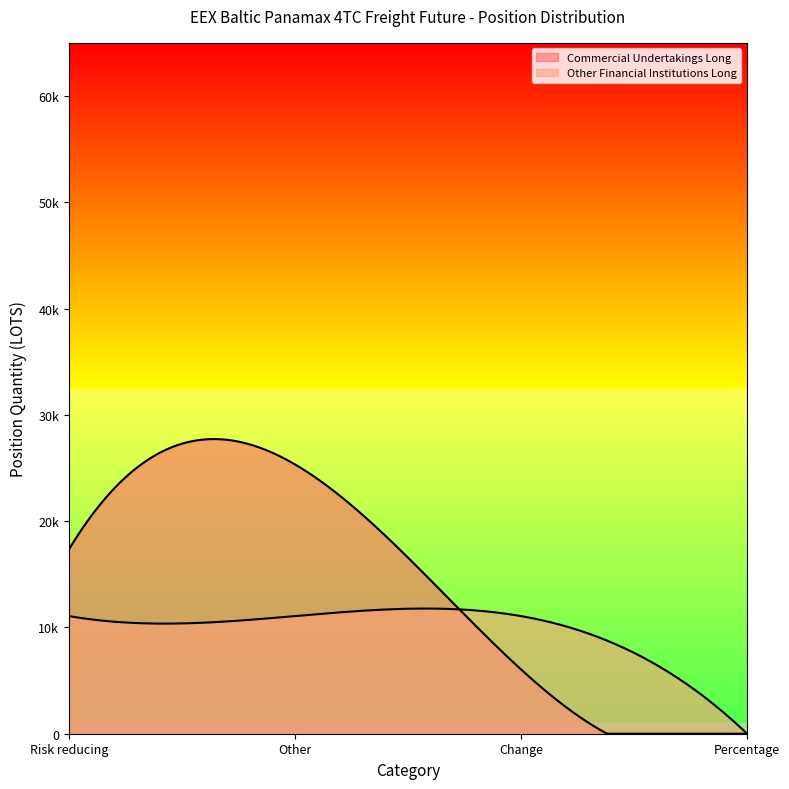

Between Other and Percentage, which series saw the biggest shift?

Commercial Undertakings Long